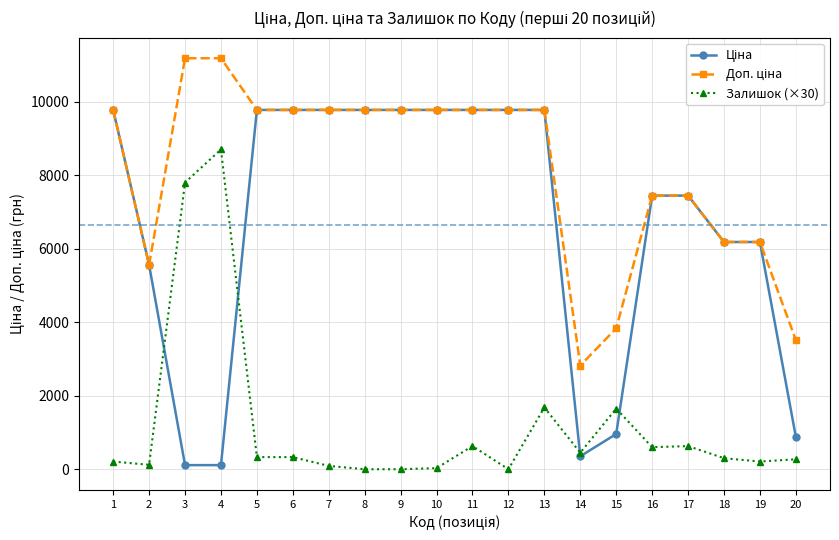

At which category is the sum across all series the highest?

13